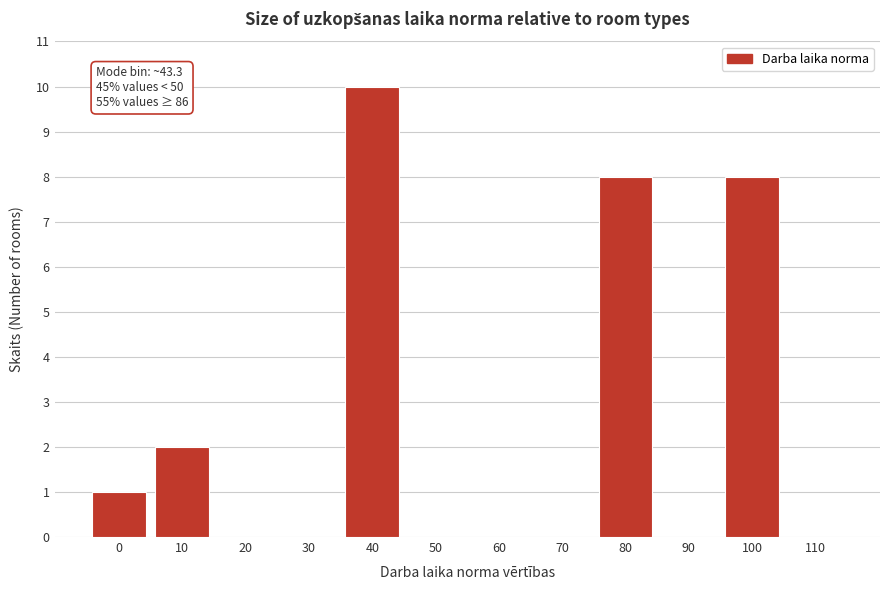

Reading left to right, list all the values displayed in this chart.

0=1	10=2	20=0	30=0	40=10	50=0	60=0	70=0	80=8	90=0	100=8	110=0